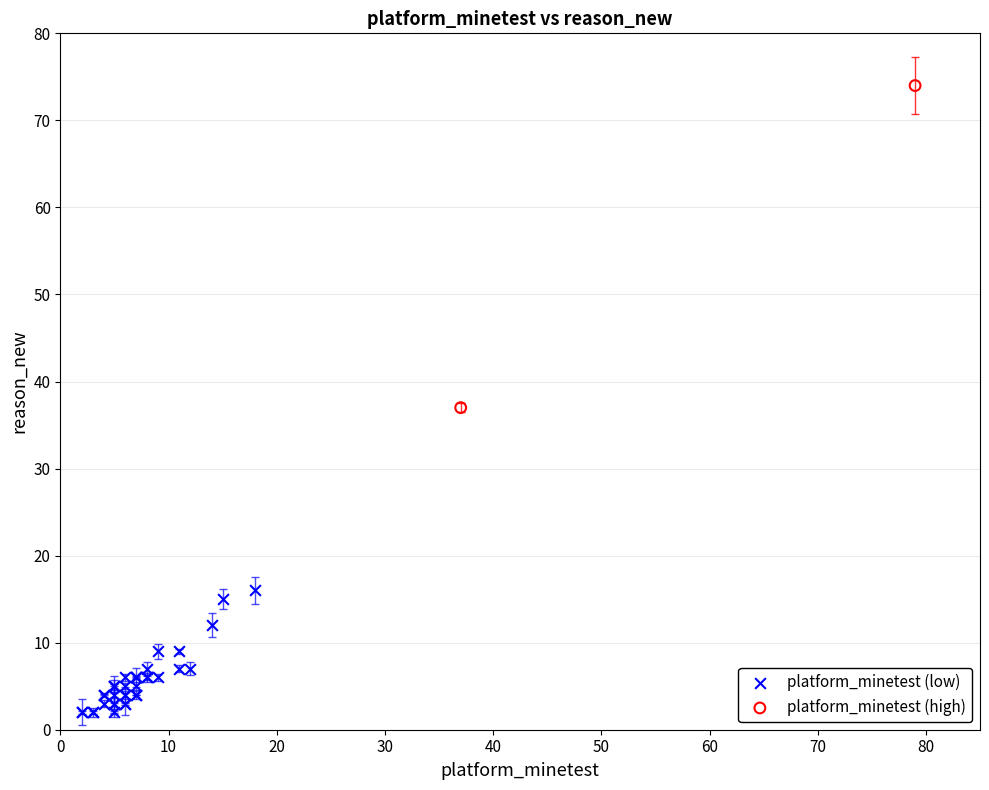

What are all the series names shown in the legend?

platform_minetest (low), platform_minetest (high)